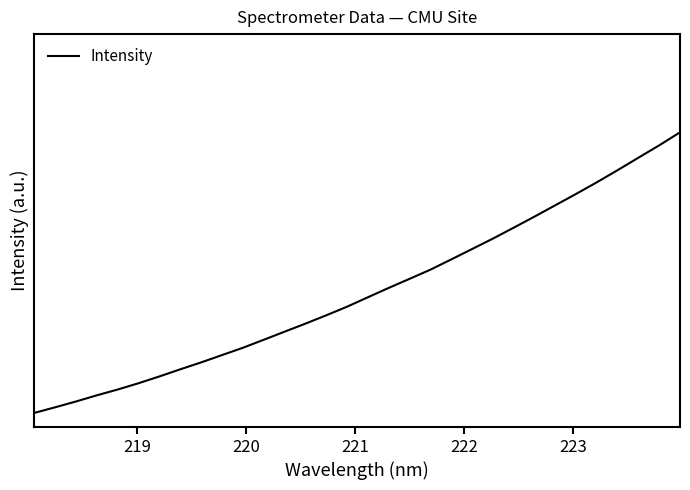

True or false: the data has more than 1 interior local peaks.

False